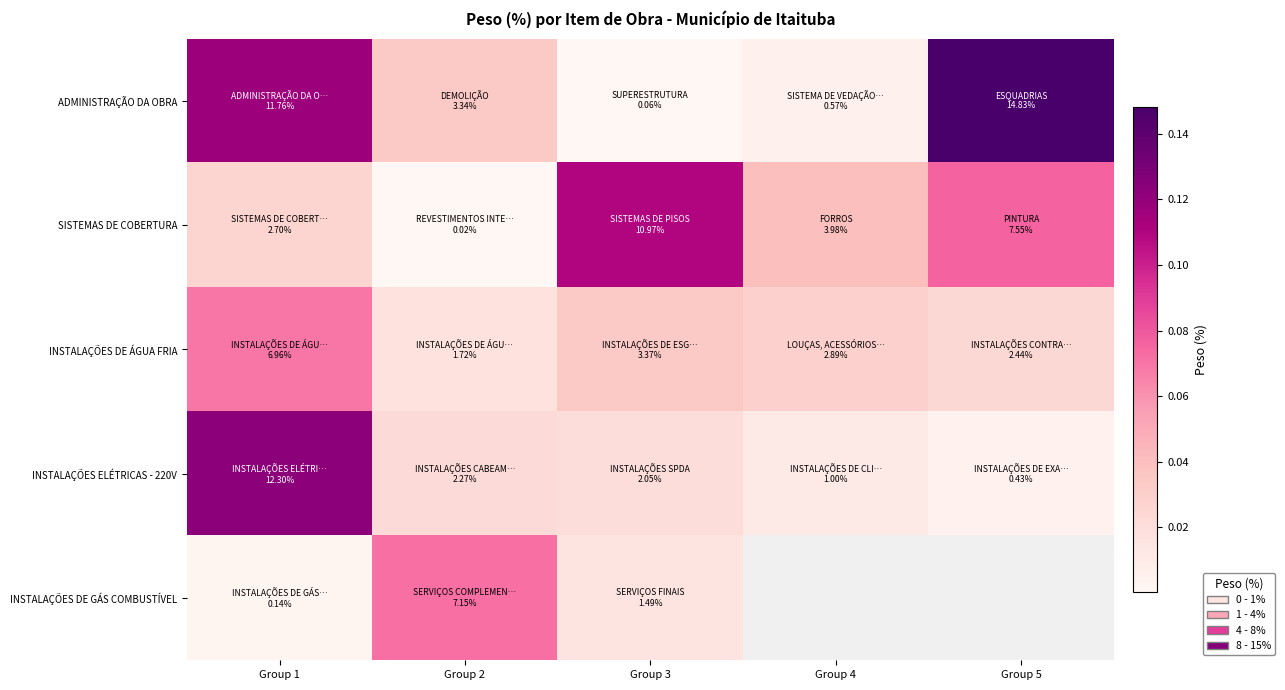

True or false: ADMINISTRAÇÃO DA OBRA has a value of 0.1 at Group 1.

True